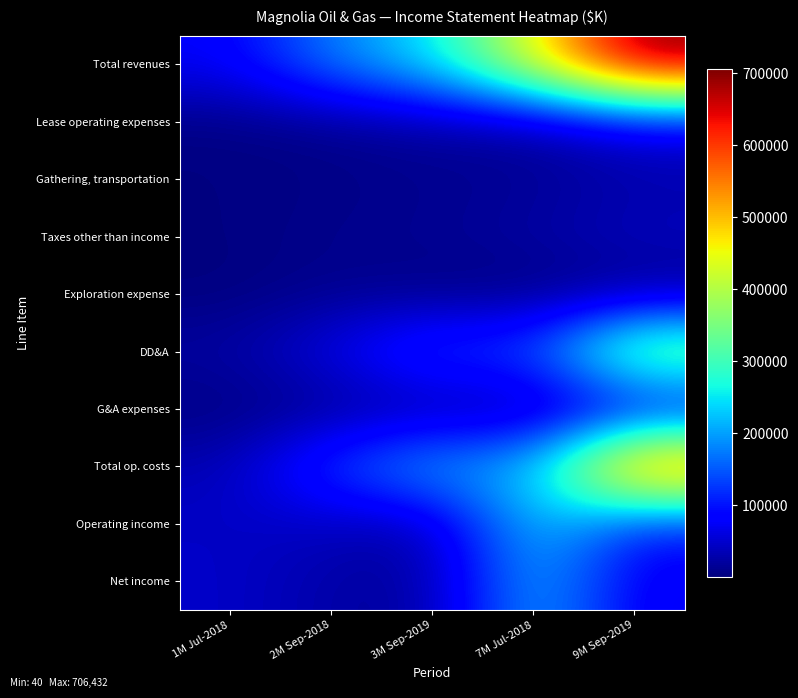

Reading left to right, what are all the values shown in this chart?

Total revenues: 1M Jul-2018=76887	2M Sep-2018=178163	3M Sep-2019=244799	7M Jul-2018=449186	9M Sep-2019=706432
Lease operating expenses: 1M Jul-2018=3681	2M Sep-2018=11016	3M Sep-2019=24344	7M Jul-2018=23513	9M Sep-2019=70755
Gathering, transportation: 1M Jul-2018=2240	2M Sep-2018=5353	3M Sep-2019=9270	7M Jul-2018=12929	9M Sep-2019=26016
Taxes other than income: 1M Jul-2018=2087	2M Sep-2018=9351	3M Sep-2019=13333	7M Jul-2018=23763	9M Sep-2019=40825
Exploration expense: 1M Jul-2018=40	2M Sep-2018=11221	3M Sep-2019=3924	7M Jul-2018=492	9M Sep-2019=10017
DD&A: 1M Jul-2018=23157	2M Sep-2018=65902	3M Sep-2019=143894	7M Jul-2018=137871	9M Sep-2019=385942
G&A expenses: 1M Jul-2018=1701	2M Sep-2018=10297	3M Sep-2019=17345	7M Jul-2018=12710	9M Sep-2019=52648
Total op. costs: 1M Jul-2018=32927	2M Sep-2018=138315	3M Sep-2019=217130	7M Jul-2018=211382	9M Sep-2019=601615
Operating income: 1M Jul-2018=43960	2M Sep-2018=39848	3M Sep-2019=27669	7M Jul-2018=237804	9M Sep-2019=104817
Net income: 1M Jul-2018=46738	2M Sep-2018=24641	3M Sep-2019=17357	7M Jul-2018=218553	9M Sep-2019=71373